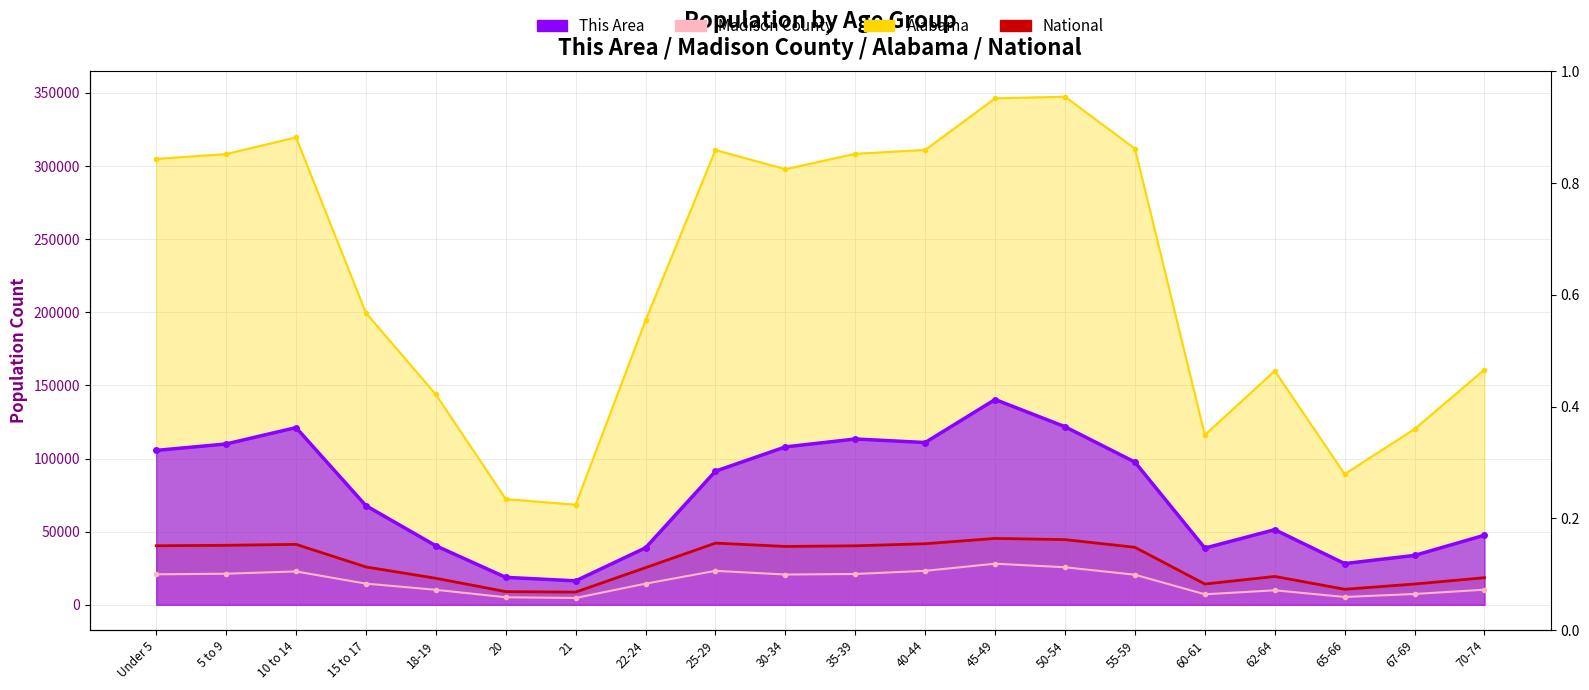

Between 22-24 and Under 5, which is larger?

Under 5